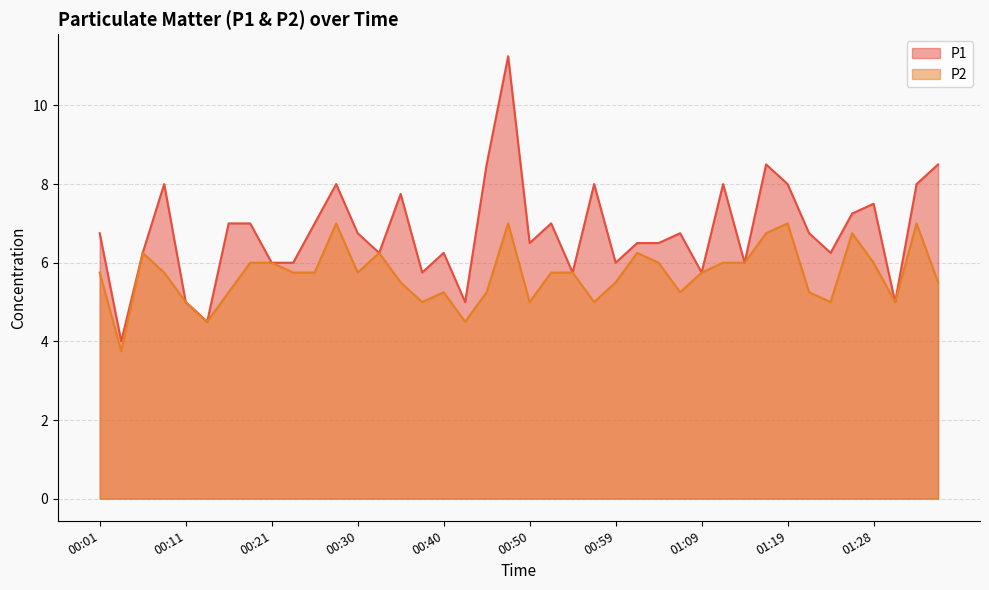

Rank the series by their average value, from lowest to highest.

P2, P1